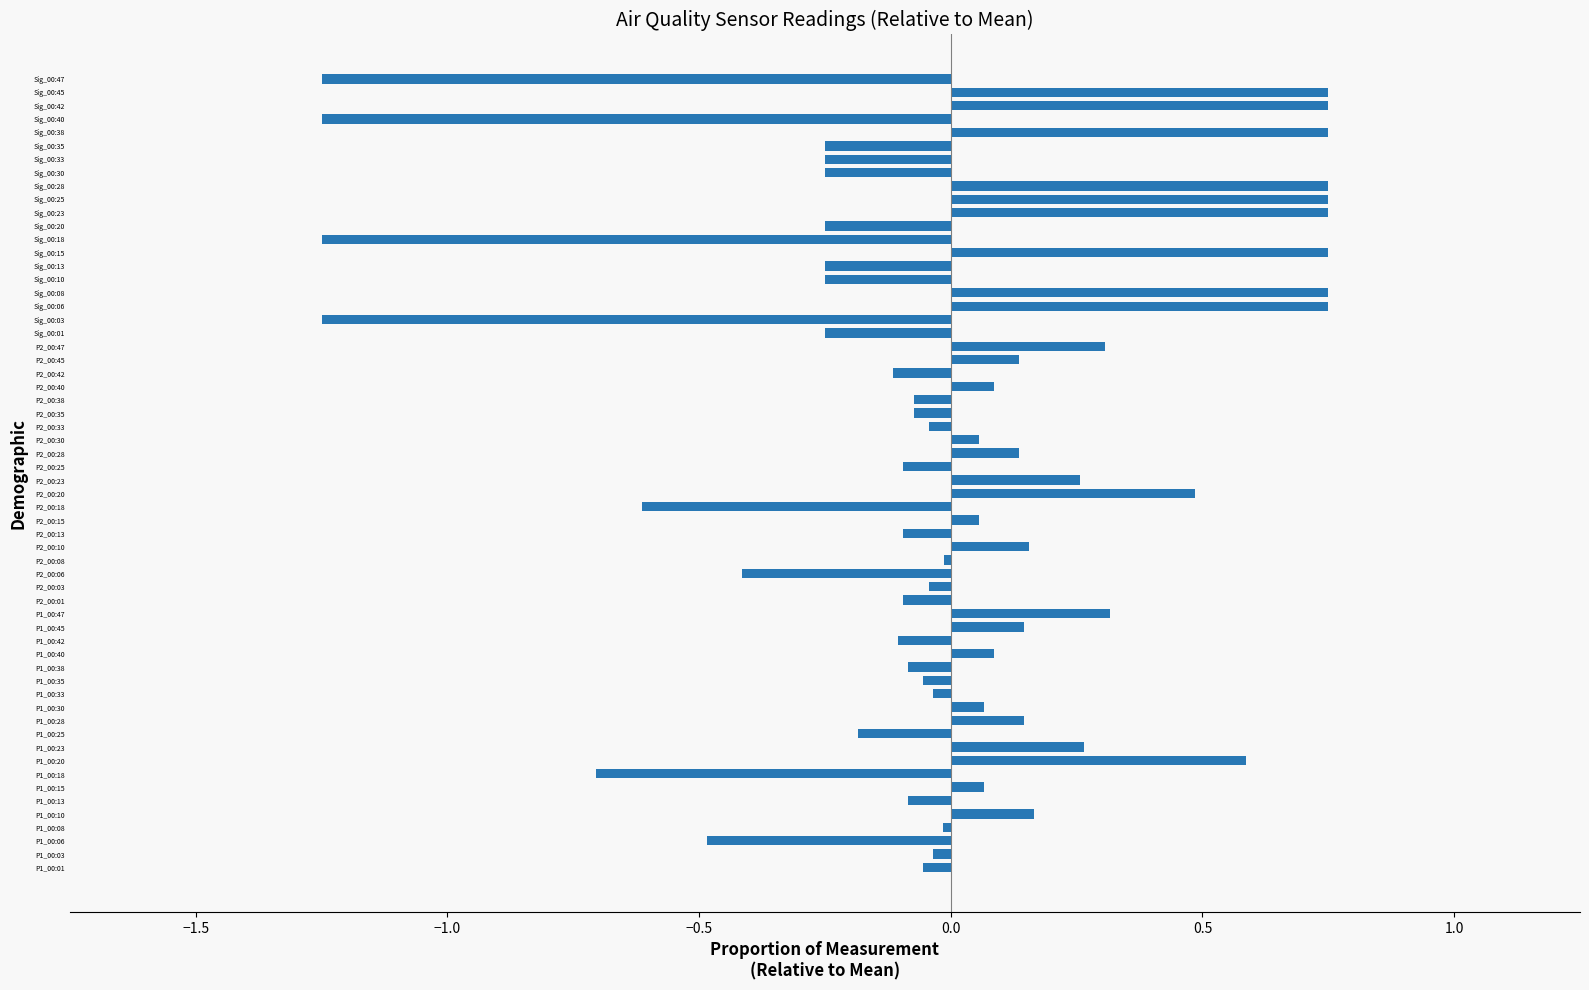

True or false: the data shows 0.2 at Sig_00:28.

False